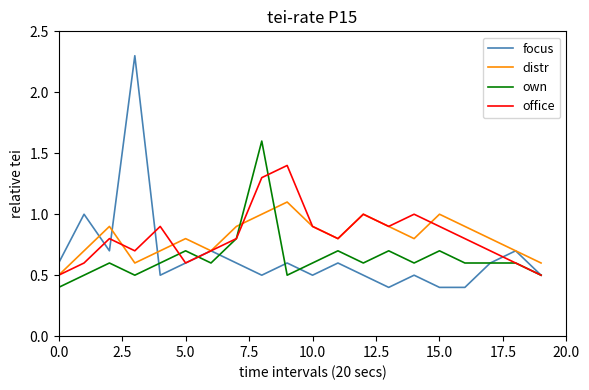

Reading left to right, transcribe all the data shown in this chart.

focus: 0.6	1.0	0.7	2.3	0.5	0.6	0.7	0.6	0.5	0.6	0.5	0.6	0.5	0.4	0.5	0.4	0.4	0.6	0.7	0.5
distr: 0.5	0.7	0.9	0.6	0.7	0.8	0.7	0.9	1.0	1.1	0.9	0.8	1.0	0.9	0.8	1.0	0.9	0.8	0.7	0.6
own: 0.4	0.5	0.6	0.5	0.6	0.7	0.6	0.8	1.6	0.5	0.6	0.7	0.6	0.7	0.6	0.7	0.6	0.6	0.6	0.5
office: 0.5	0.6	0.8	0.7	0.9	0.6	0.7	0.8	1.3	1.4	0.9	0.8	1.0	0.9	1.0	0.9	0.8	0.7	0.6	0.5